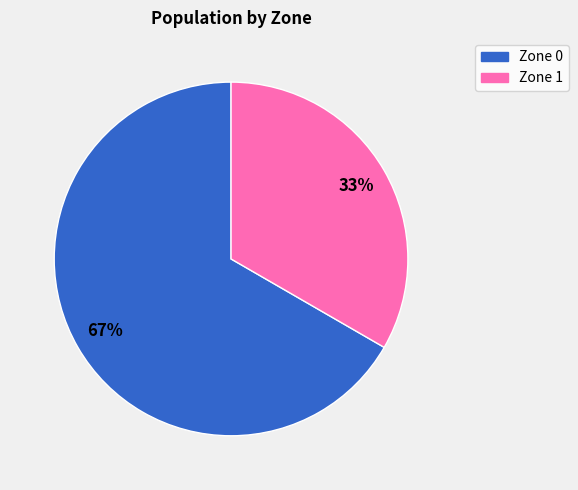

Do Zone 0 and Zone 1 together represent more than half of the pie?

Yes